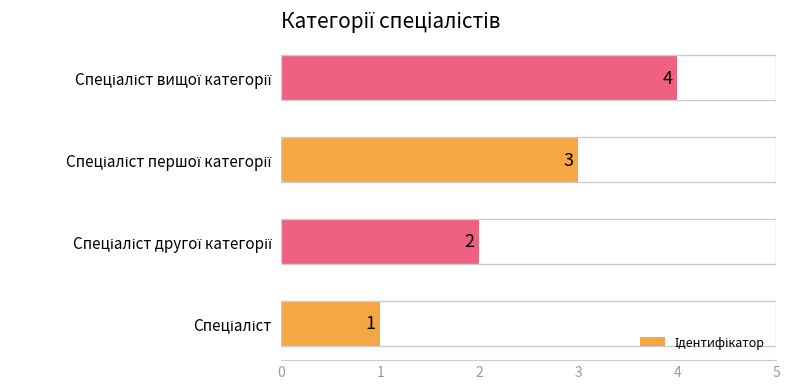

What is the smallest value displayed?

1